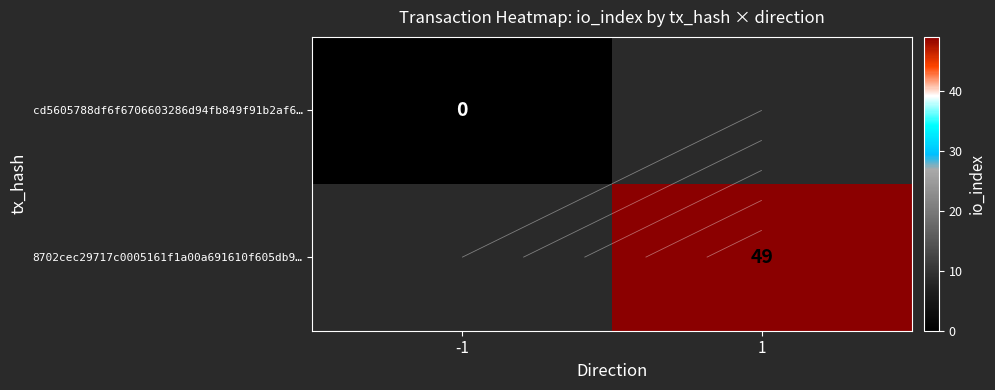

At how many categories does at least one series exceed 46?

1